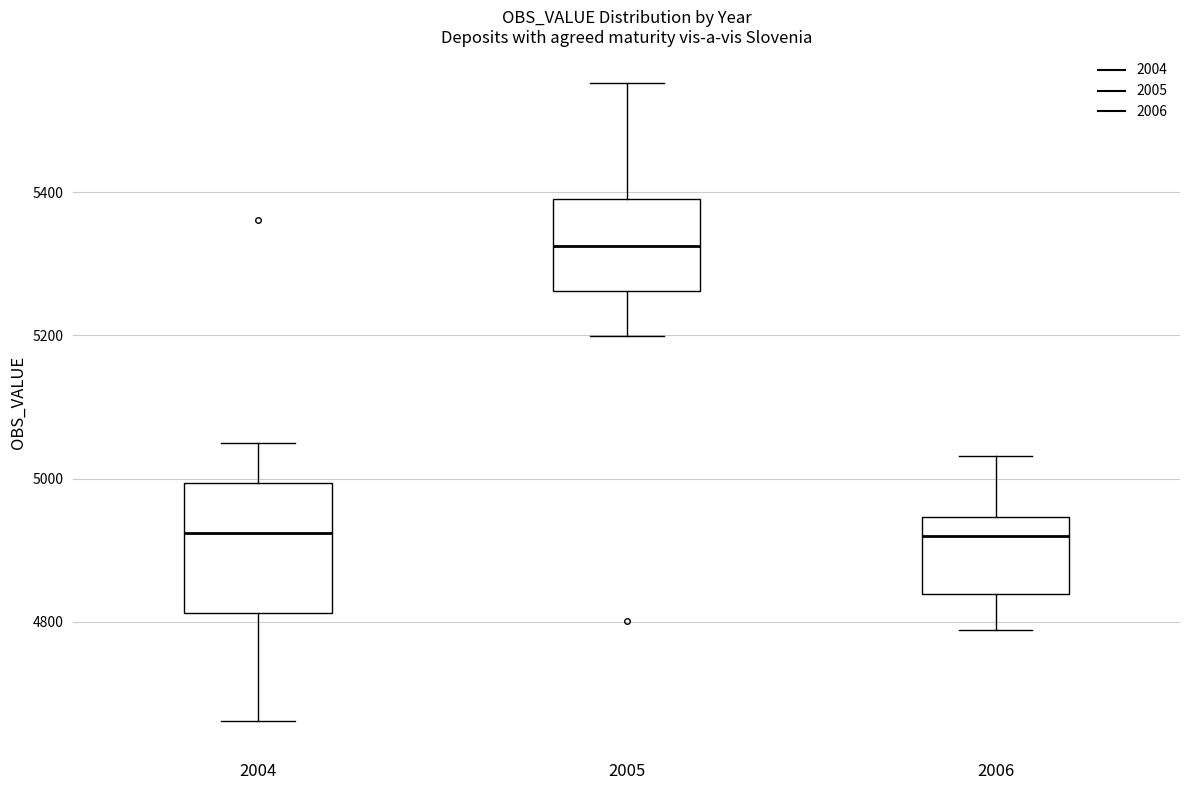

Which box is the tallest, from its lower edge to its upper edge?

2004